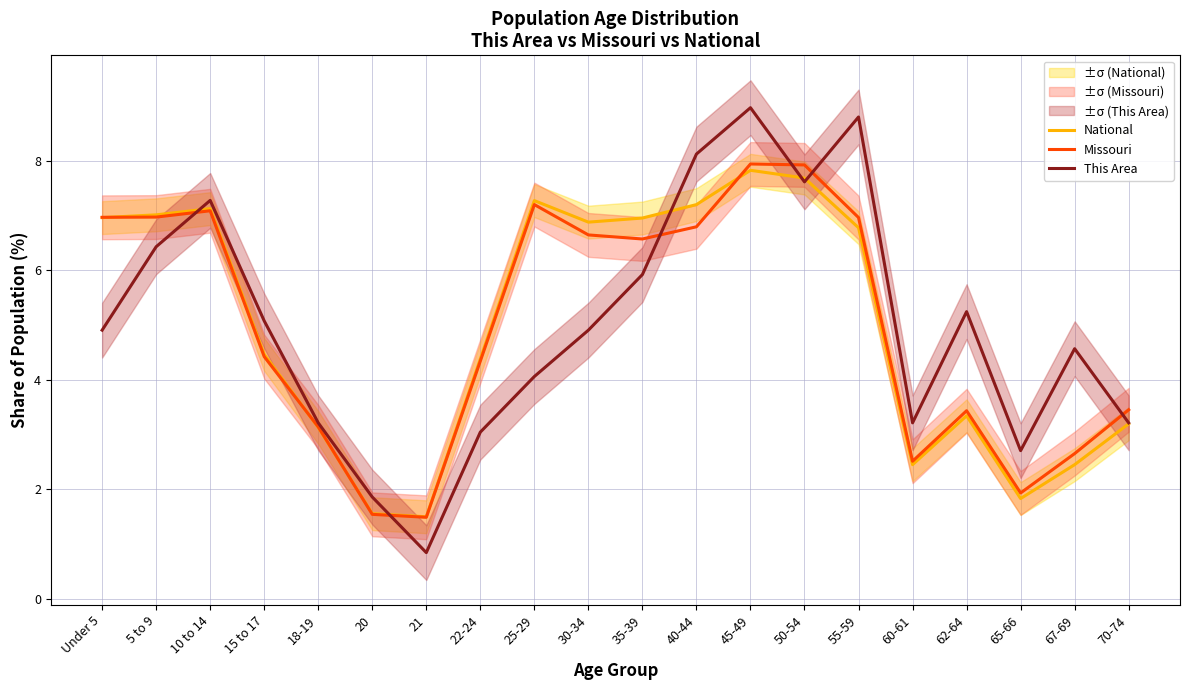

Does the chart have visible grid lines?

Yes